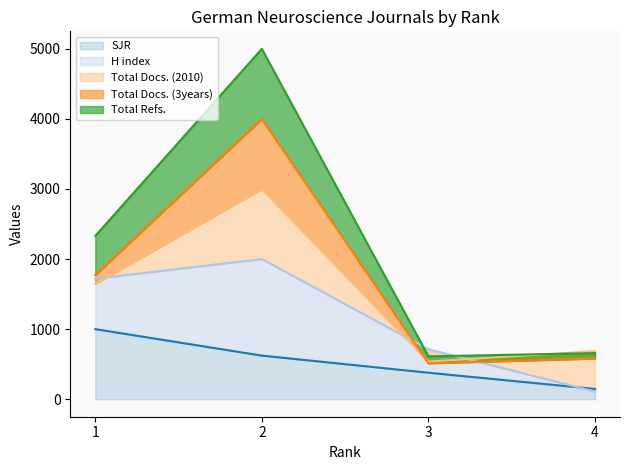

Which series changed the most between 2 and 3?

Total Refs.